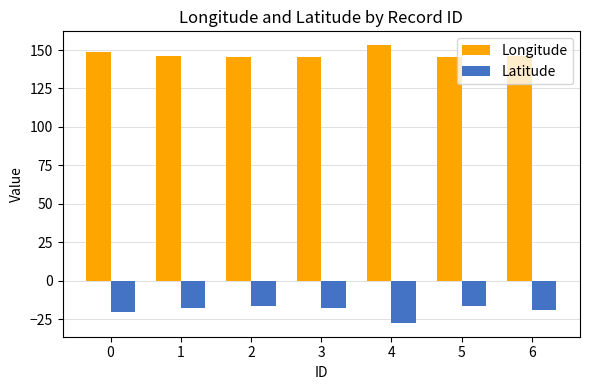

At which label does Longitude reach its peak?

4